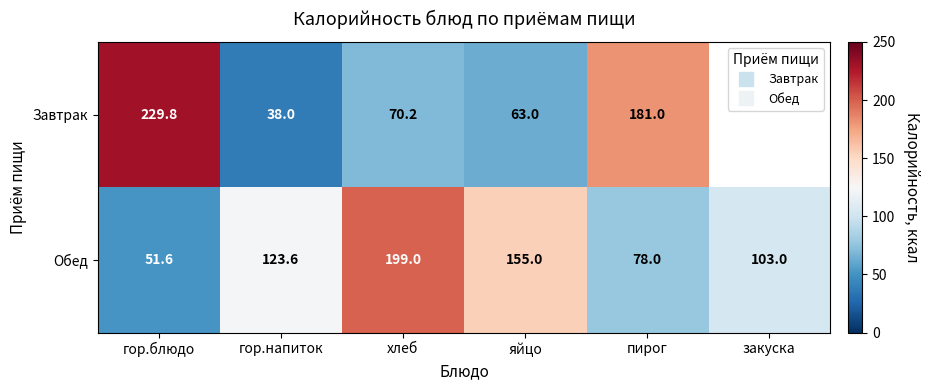

Which series changed the most between хлеб and яйцо?

Обед